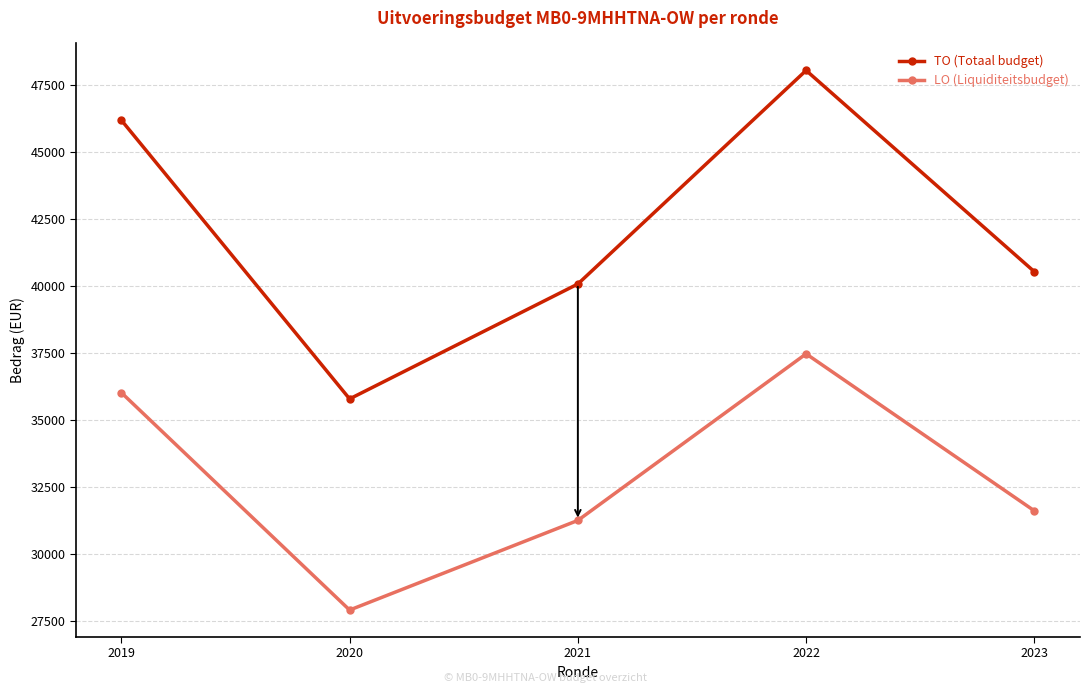

Count the number of categories in the chart.

5